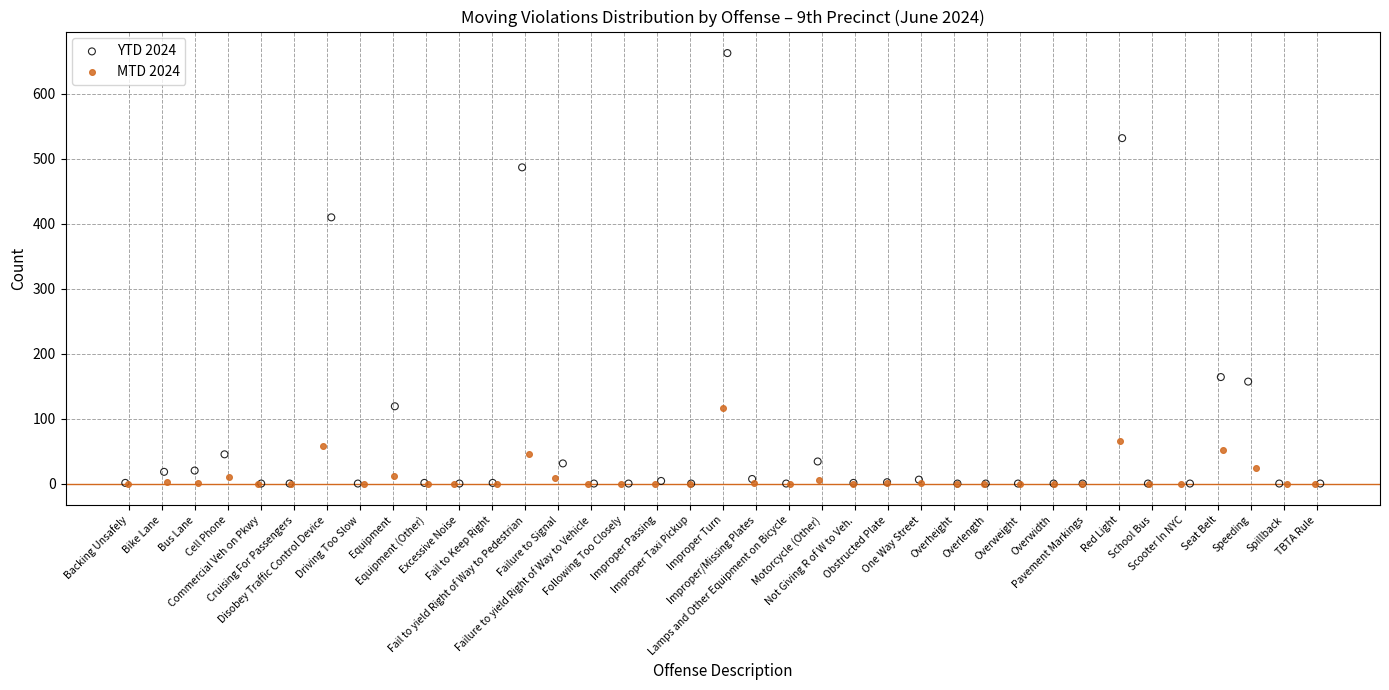

Which series has the largest Y range (max minus min)?

YTD 2024